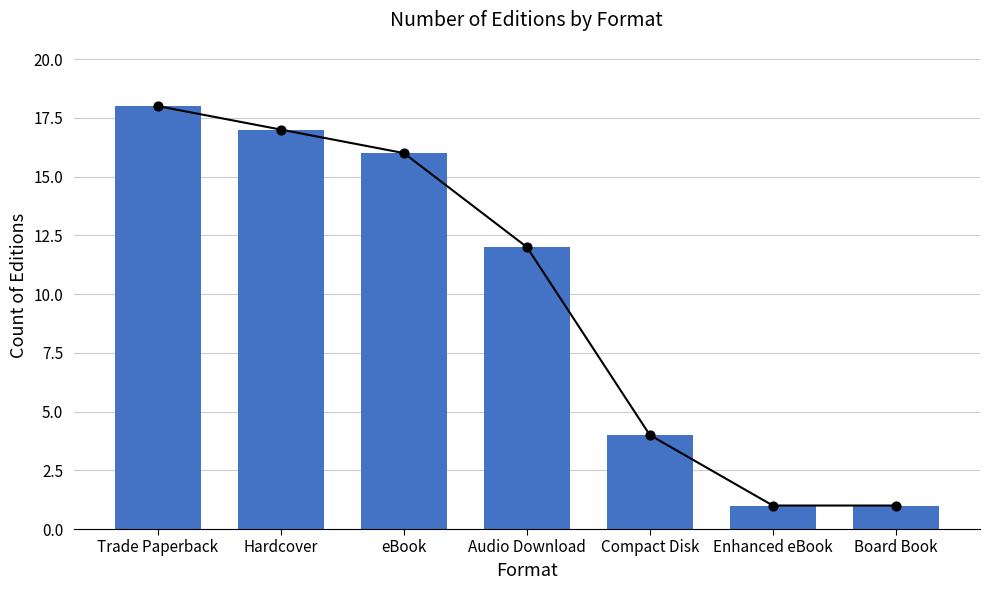

Approximately how many times larger is the value at Audio Download compared to Trade Paperback?

0.7